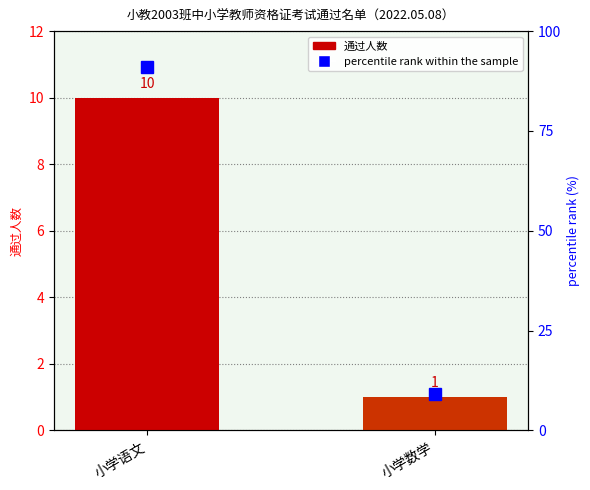

What is the difference between the maximum and minimum values?

81.8